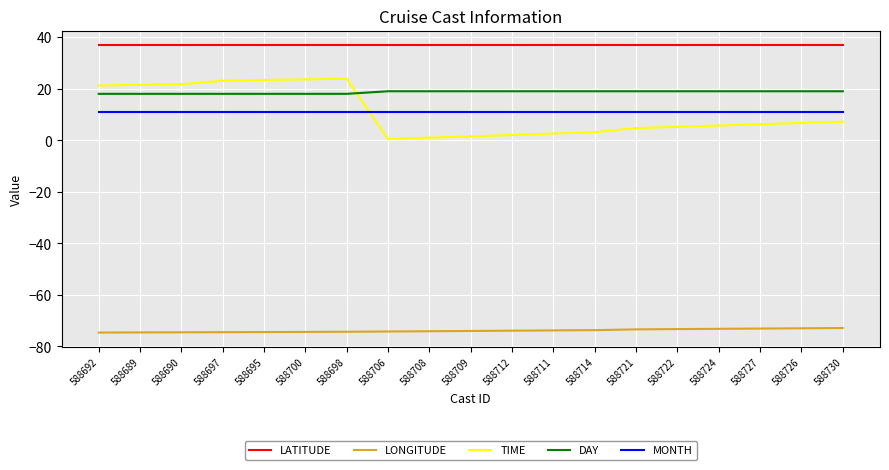

Rank the series at 588697 from lowest to highest value.

LONGITUDE, MONTH, DAY, TIME, LATITUDE